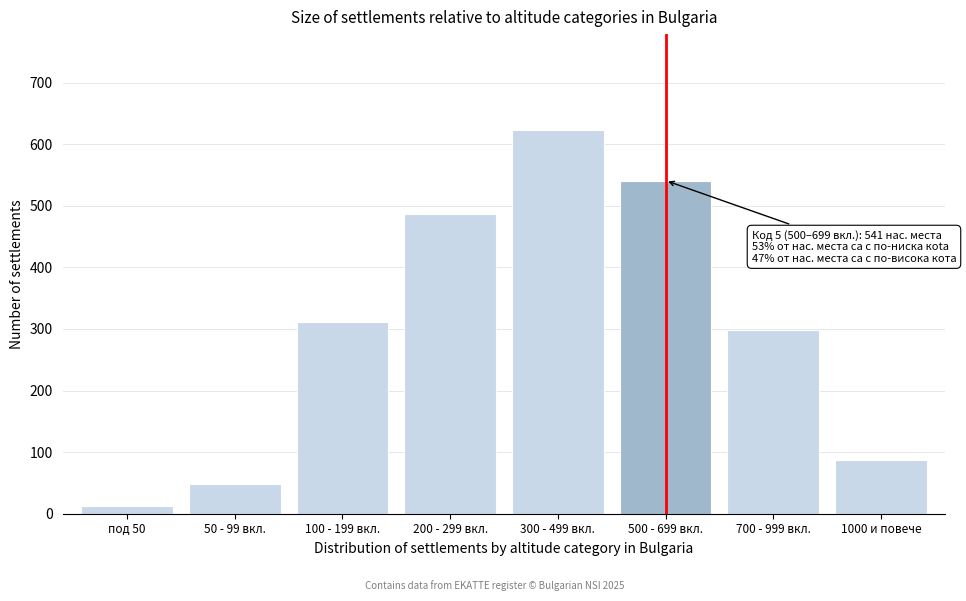

Reading left to right, transcribe all the data shown in this chart.

12	48	312	487	623	541	298	87